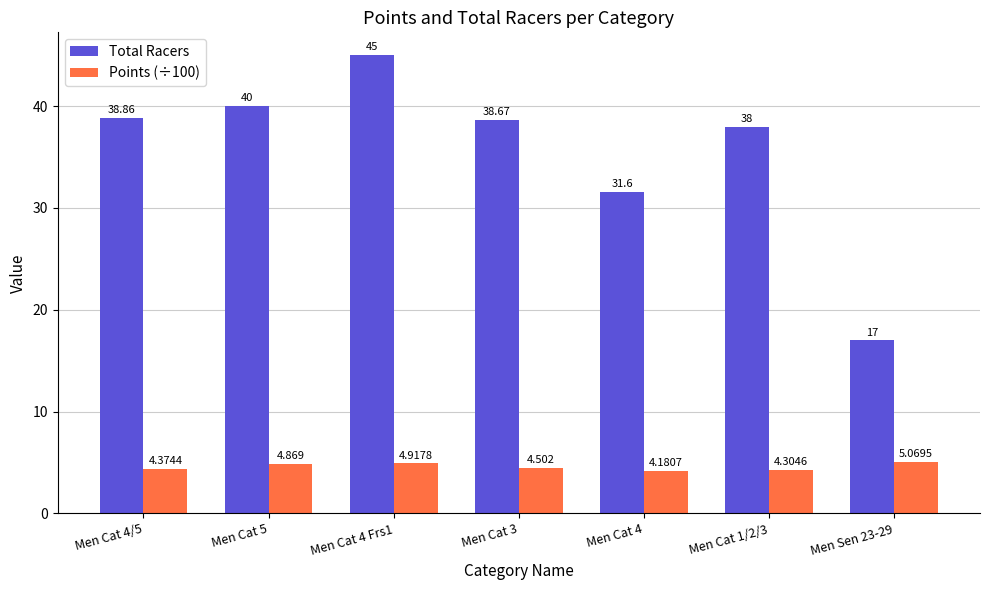

What is the value of the Total Racers bar at the 4th from the left?

38.7